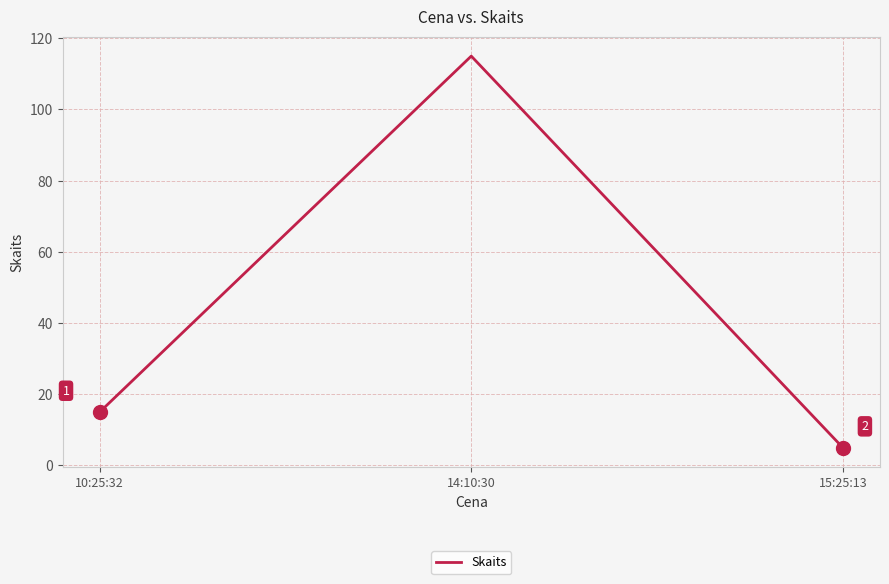

What is the average value?

45